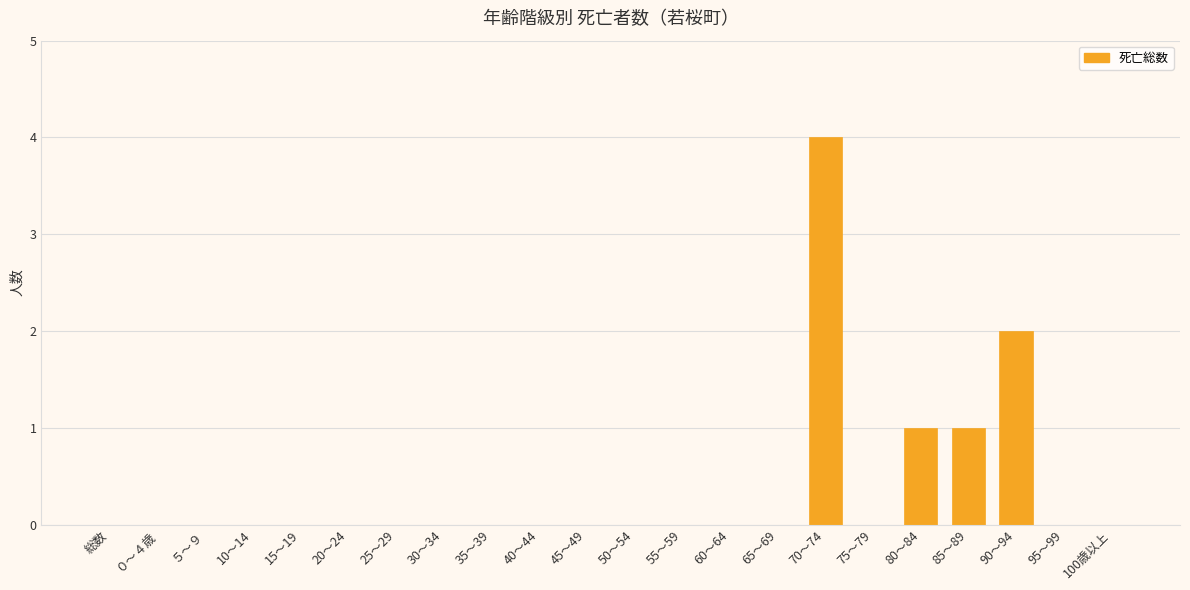

What is the greatest value displayed?

4